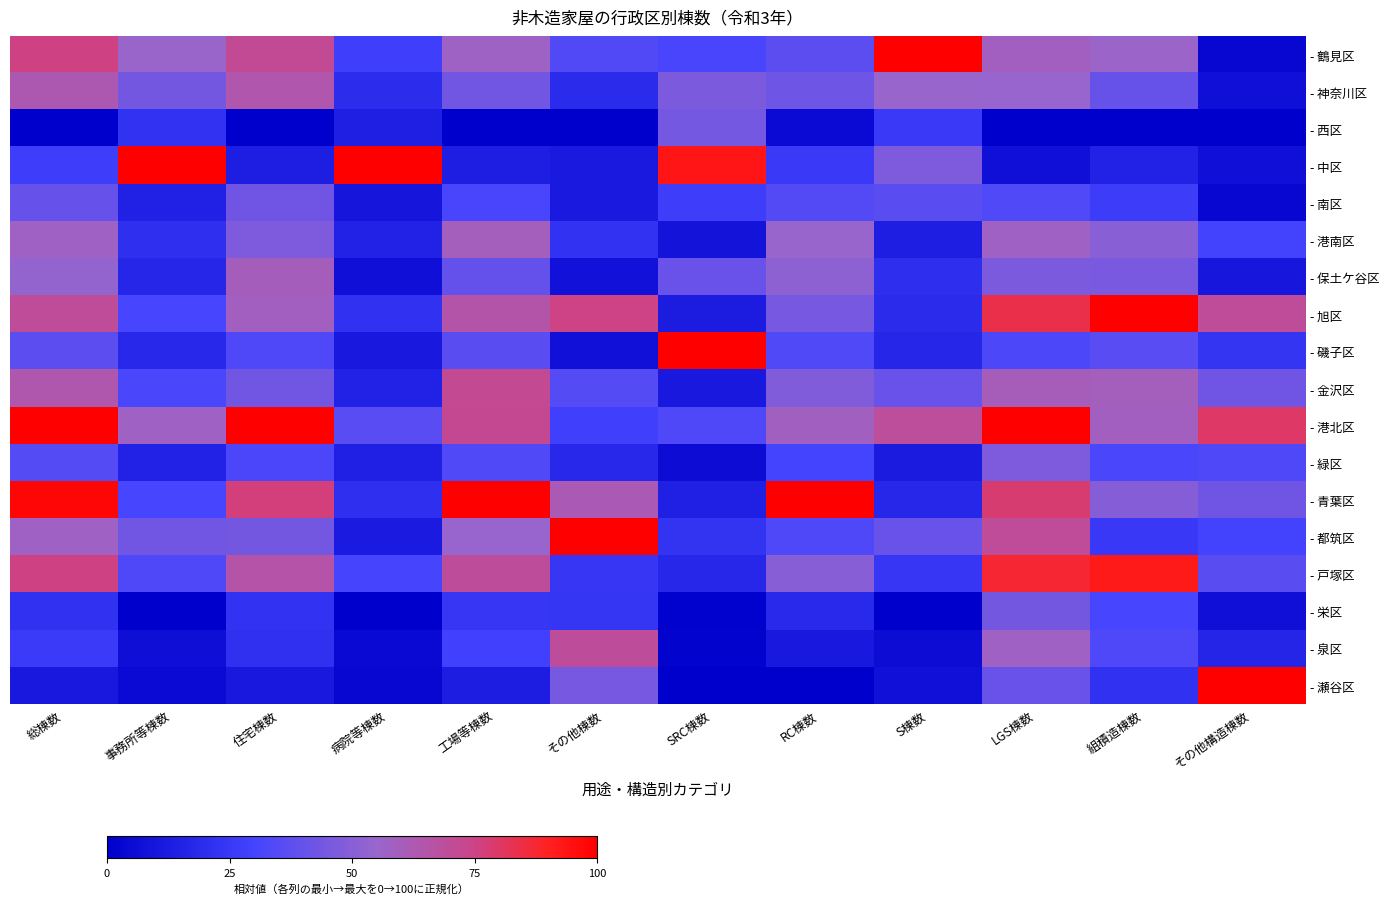

Reading right to left, list all the values displayed in this chart.

- 鶴見区: その他構造棟数=0.0	組積造棟数=0.6	LGS棟数=0.6	S棟数=1.0	RC棟数=0.4	SRC棟数=0.3	その他棟数=0.3	工場等棟数=0.6	病院等棟数=0.3	住宅棟数=0.7	事務所等棟数=0.6	総棟数=0.8
- 神奈川区: その他構造棟数=0.1	組積造棟数=0.4	LGS棟数=0.5	S棟数=0.5	RC棟数=0.4	SRC棟数=0.5	その他棟数=0.2	工場等棟数=0.4	病院等棟数=0.2	住宅棟数=0.6	事務所等棟数=0.4	総棟数=0.6
- 西区: その他構造棟数=0.0	組積造棟数=0.0	LGS棟数=0.0	S棟数=0.3	RC棟数=0.0	SRC棟数=0.4	その他棟数=0.0	工場等棟数=0.0	病院等棟数=0.1	住宅棟数=0.0	事務所等棟数=0.2	総棟数=0.0
- 中区: その他構造棟数=0.1	組積造棟数=0.2	LGS棟数=0.1	S棟数=0.5	RC棟数=0.3	SRC棟数=0.9	その他棟数=0.1	工場等棟数=0.1	病院等棟数=1.0	住宅棟数=0.1	事務所等棟数=1.0	総棟数=0.3
- 南区: その他構造棟数=0.0	組積造棟数=0.3	LGS棟数=0.3	S棟数=0.4	RC棟数=0.3	SRC棟数=0.3	その他棟数=0.1	工場等棟数=0.3	病院等棟数=0.1	住宅棟数=0.4	事務所等棟数=0.2	総棟数=0.4
- 港南区: その他構造棟数=0.3	組積造棟数=0.5	LGS棟数=0.6	S棟数=0.1	RC棟数=0.5	SRC棟数=0.1	その他棟数=0.2	工場等棟数=0.6	病院等棟数=0.2	住宅棟数=0.5	事務所等棟数=0.2	総棟数=0.6
- 保土ケ谷区: その他構造棟数=0.1	組積造棟数=0.5	LGS棟数=0.5	S棟数=0.2	RC棟数=0.5	SRC棟数=0.4	その他棟数=0.1	工場等棟数=0.4	病院等棟数=0.1	住宅棟数=0.6	事務所等棟数=0.2	総棟数=0.5
- 旭区: その他構造棟数=0.7	組積造棟数=1.0	LGS棟数=0.8	S棟数=0.2	RC棟数=0.5	SRC棟数=0.1	その他棟数=0.8	工場等棟数=0.7	病院等棟数=0.2	住宅棟数=0.6	事務所等棟数=0.3	総棟数=0.7
- 磯子区: その他構造棟数=0.2	組積造棟数=0.4	LGS棟数=0.3	S棟数=0.2	RC棟数=0.3	SRC棟数=1.0	その他棟数=0.1	工場等棟数=0.4	病院等棟数=0.1	住宅棟数=0.3	事務所等棟数=0.2	総棟数=0.4
- 金沢区: その他構造棟数=0.4	組積造棟数=0.6	LGS棟数=0.6	S棟数=0.4	RC棟数=0.5	SRC棟数=0.1	その他棟数=0.4	工場等棟数=0.7	病院等棟数=0.2	住宅棟数=0.4	事務所等棟数=0.3	総棟数=0.6
- 港北区: その他構造棟数=0.8	組積造棟数=0.6	LGS棟数=1.0	S棟数=0.7	RC棟数=0.6	SRC棟数=0.3	その他棟数=0.3	工場等棟数=0.7	病院等棟数=0.4	住宅棟数=1.0	事務所等棟数=0.6	総棟数=1.0
- 緑区: その他構造棟数=0.3	組積造棟数=0.3	LGS棟数=0.5	S棟数=0.1	RC棟数=0.3	SRC棟数=0.1	その他棟数=0.2	工場等棟数=0.3	病院等棟数=0.1	住宅棟数=0.3	事務所等棟数=0.2	総棟数=0.4
- 青葉区: その他構造棟数=0.4	組積造棟数=0.5	LGS棟数=0.8	S棟数=0.2	RC棟数=1.0	SRC棟数=0.1	その他棟数=0.6	工場等棟数=1.0	病院等棟数=0.2	住宅棟数=0.8	事務所等棟数=0.3	総棟数=1.0
- 都筑区: その他構造棟数=0.3	組積造棟数=0.2	LGS棟数=0.7	S棟数=0.4	RC棟数=0.3	SRC棟数=0.2	その他棟数=1.0	工場等棟数=0.5	病院等棟数=0.1	住宅棟数=0.4	事務所等棟数=0.4	総棟数=0.6
- 戸塚区: その他構造棟数=0.4	組積造棟数=0.9	LGS棟数=0.9	S棟数=0.2	RC棟数=0.5	SRC棟数=0.2	その他棟数=0.2	工場等棟数=0.7	病院等棟数=0.3	住宅棟数=0.7	事務所等棟数=0.3	総棟数=0.8
- 栄区: その他構造棟数=0.1	組積造棟数=0.3	LGS棟数=0.4	S棟数=0.0	RC棟数=0.2	SRC棟数=0.0	その他棟数=0.2	工場等棟数=0.2	病院等棟数=0.0	住宅棟数=0.2	事務所等棟数=0.0	総棟数=0.2
- 泉区: その他構造棟数=0.2	組積造棟数=0.3	LGS棟数=0.6	S棟数=0.1	RC棟数=0.1	SRC棟数=0.0	その他棟数=0.7	工場等棟数=0.3	病院等棟数=0.0	住宅棟数=0.2	事務所等棟数=0.1	総棟数=0.3
- 瀬谷区: その他構造棟数=1.0	組積造棟数=0.2	LGS棟数=0.4	S棟数=0.1	RC棟数=0.0	SRC棟数=0.0	その他棟数=0.5	工場等棟数=0.1	病院等棟数=0.0	住宅棟数=0.1	事務所等棟数=0.1	総棟数=0.1